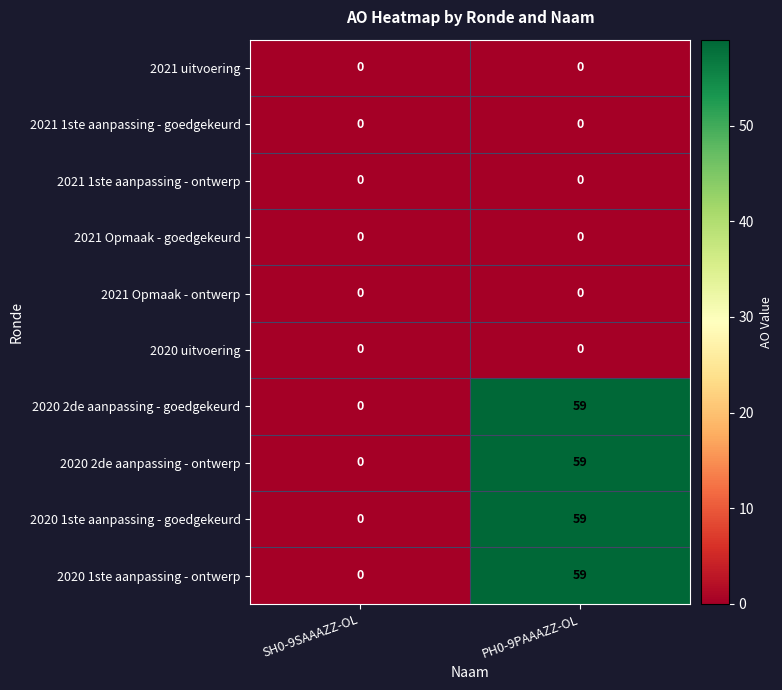

Read the 2020 1ste aanpassing - ontwerp value at PH0-9PAAAZZ-OL.

59